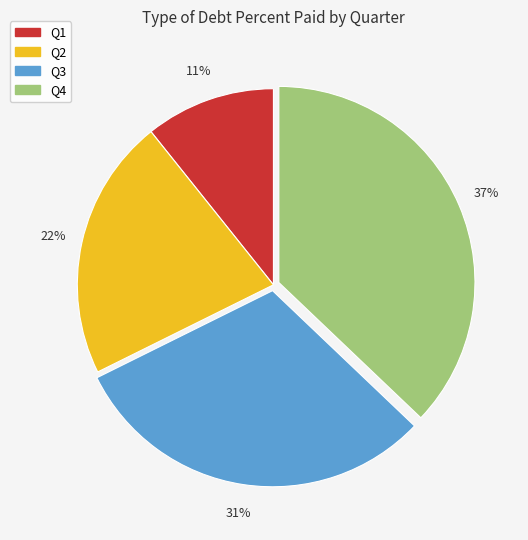

Approximately how many times larger is the value at Q3 compared to Q4?

0.8